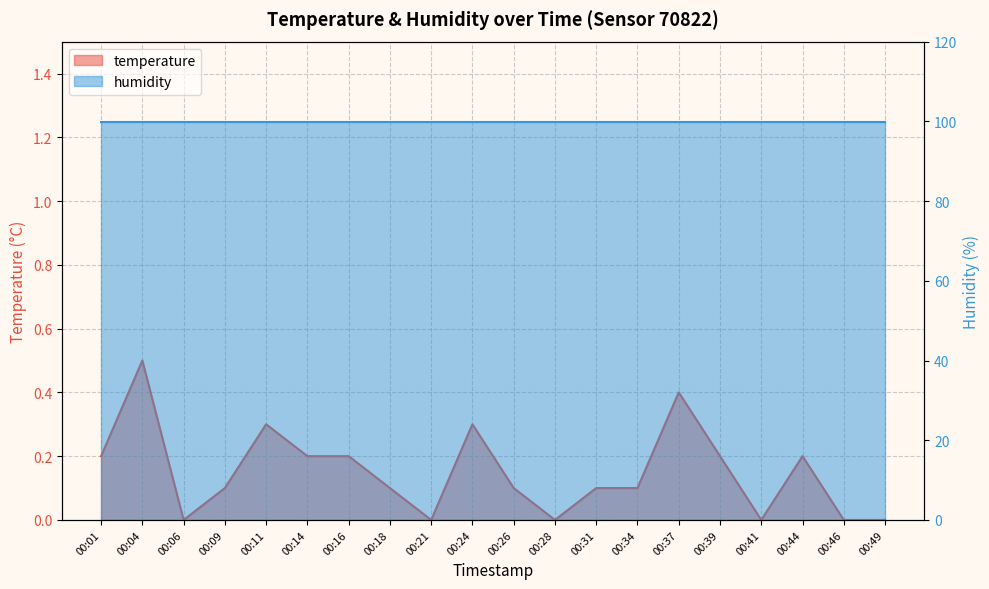

Between 00:37 and 00:46, which is larger?

00:37